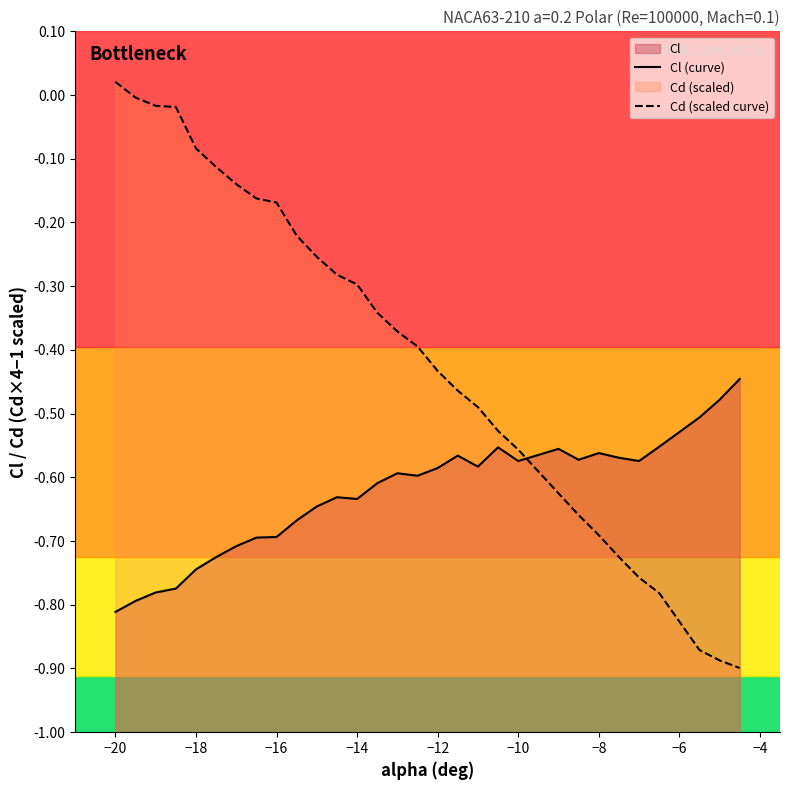

Is the value of Cd (scaled curve) at −18 greater than the value of Cl (curve) at 13?

Yes